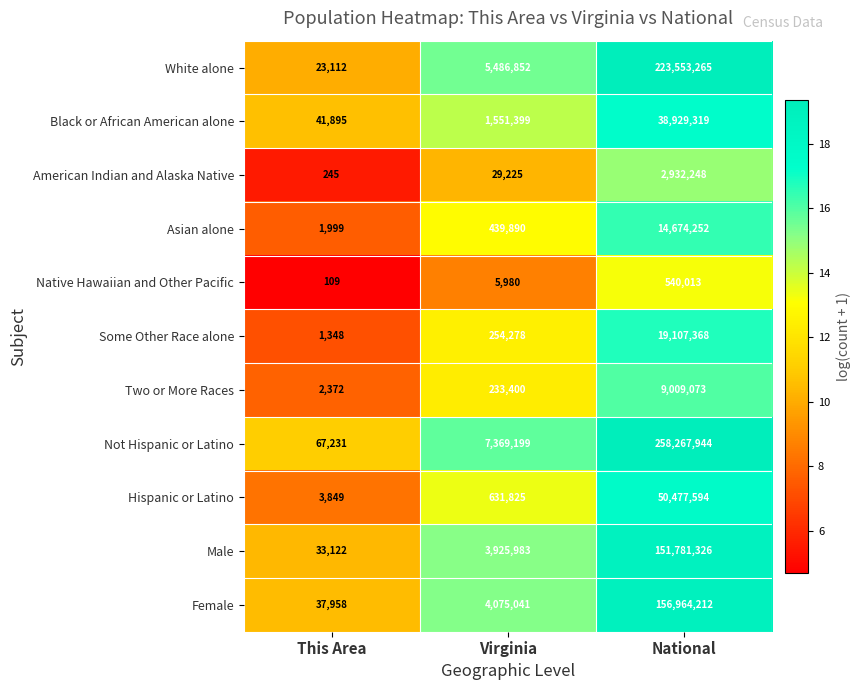

What is the total value across all series at National?

926236614